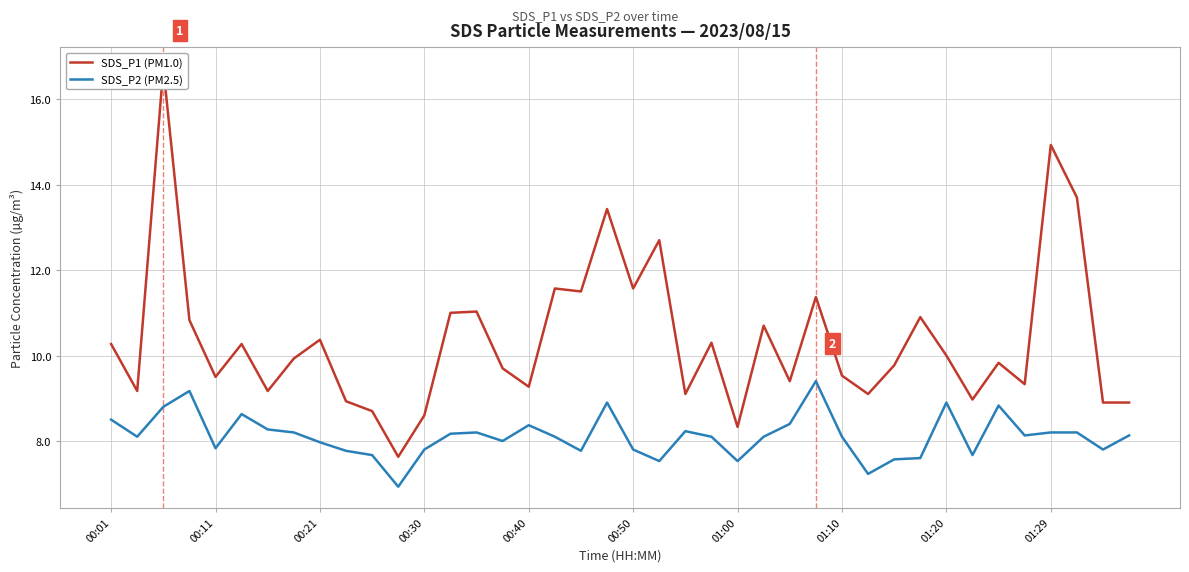

What is the minimum value for SDS_P2 (PM2.5)?

6.9